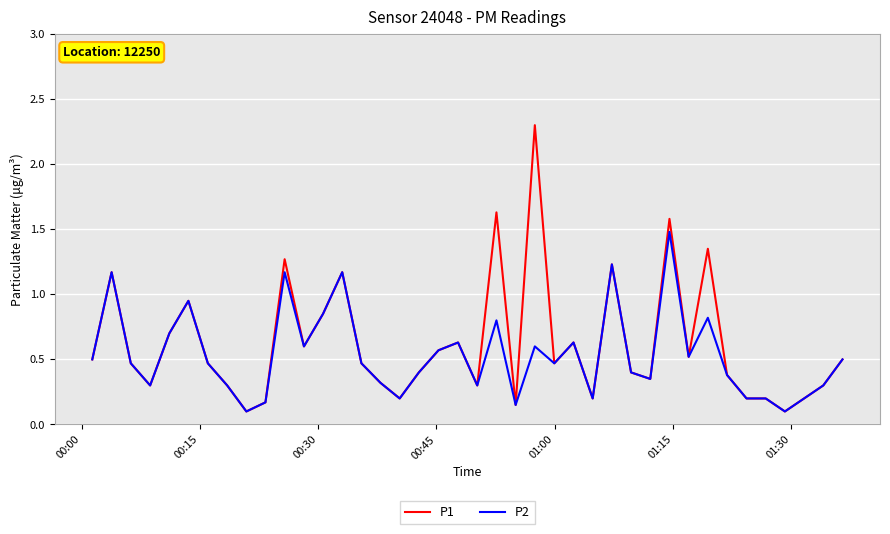

How many lines are shown in the chart?

2